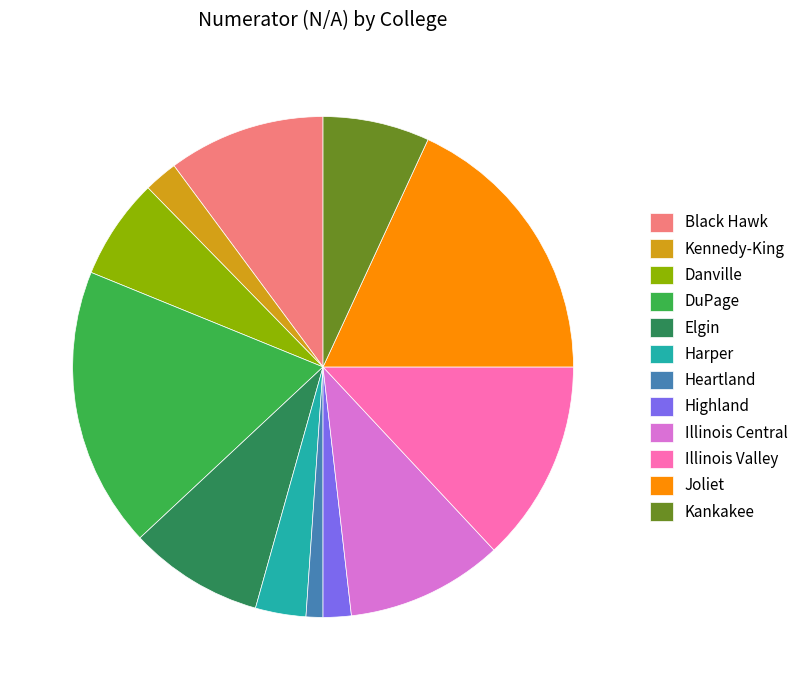

True or false: Illinois Valley accounts for 20% of the total.

False